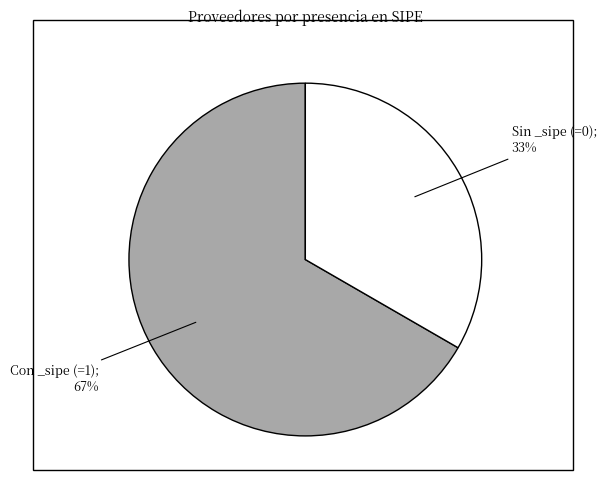

Is there a majority slice in this chart?

Yes